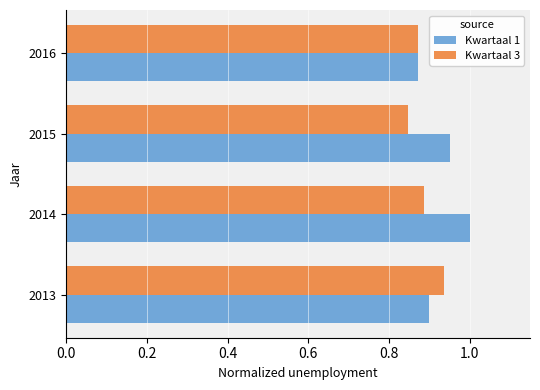

What is the sum of all Kwartaal 1 values?

3.7